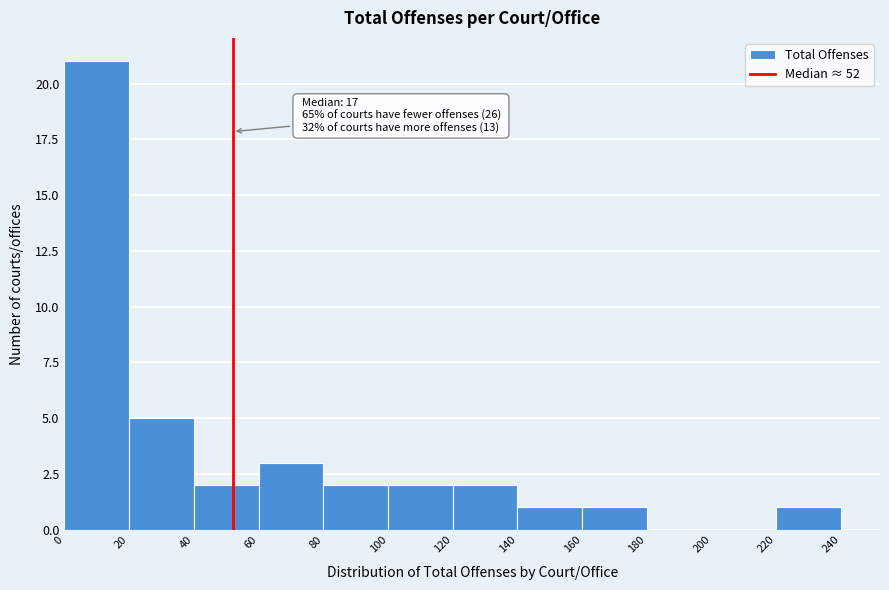

Which range on the x-axis has the tallest bar?

0 to 20